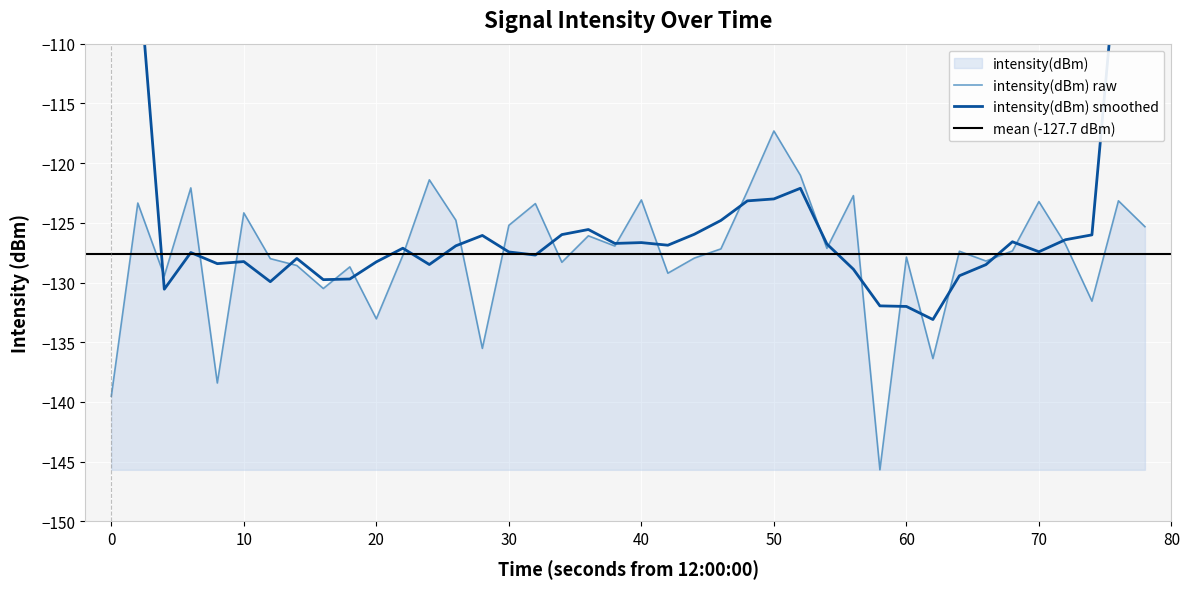

Reading right to left, list all the values displayed in this chart.

-125.3	-123.2	-131.6	-126.8	-123.2	-127.4	-128.2	-127.4	-136.4	-127.9	-145.7	-122.7	-127.1	-121.0	-117.3	-122.4	-127.2	-128.0	-129.2	-123.1	-126.9	-126.1	-128.3	-123.4	-125.2	-135.5	-124.8	-121.4	-127.7	-133.0	-128.7	-130.5	-128.6	-128.0	-124.2	-138.4	-122.1	-129.4	-123.3	-139.5